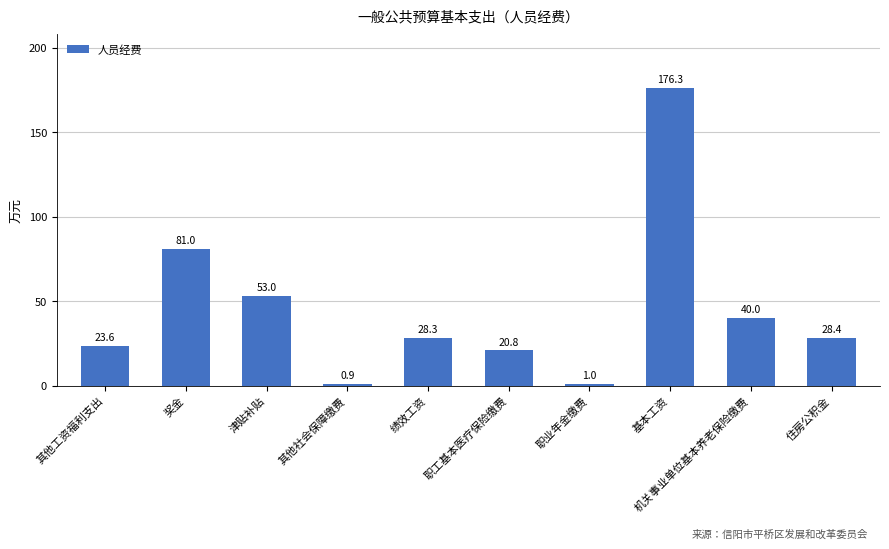

What is the value of the 3rd bar from the left?

53.0